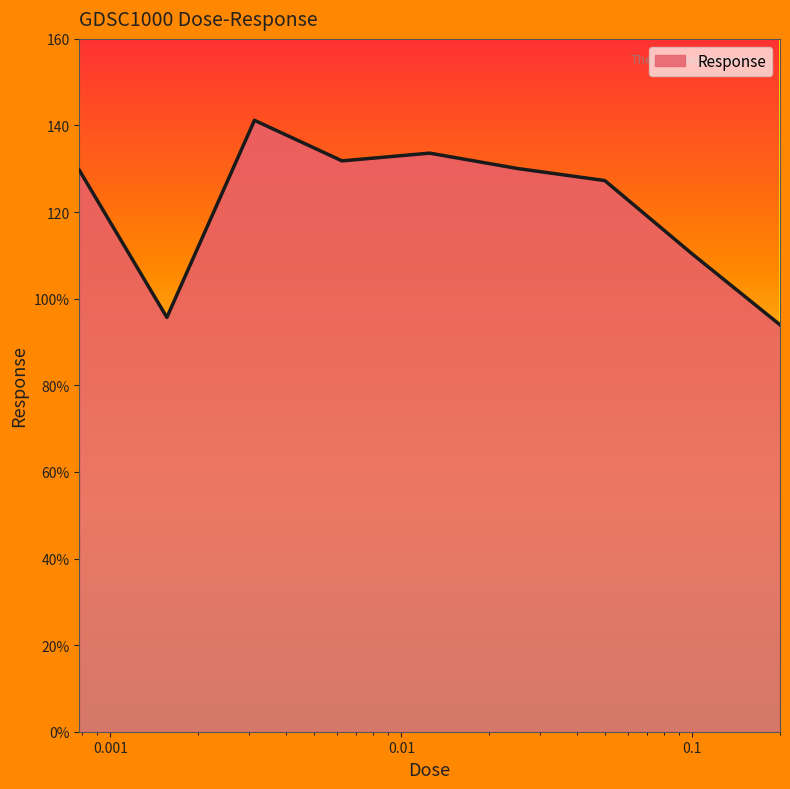

Is this an area chart (filled region under the line)?

Yes